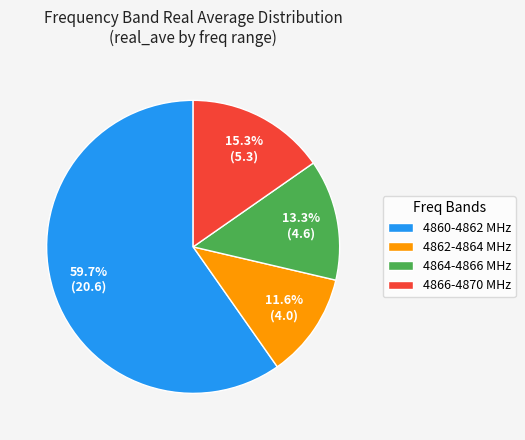

Rank the categories by value from highest to lowest.

4860-4862 MHz, 4866-4870 MHz, 4864-4866 MHz, 4862-4864 MHz